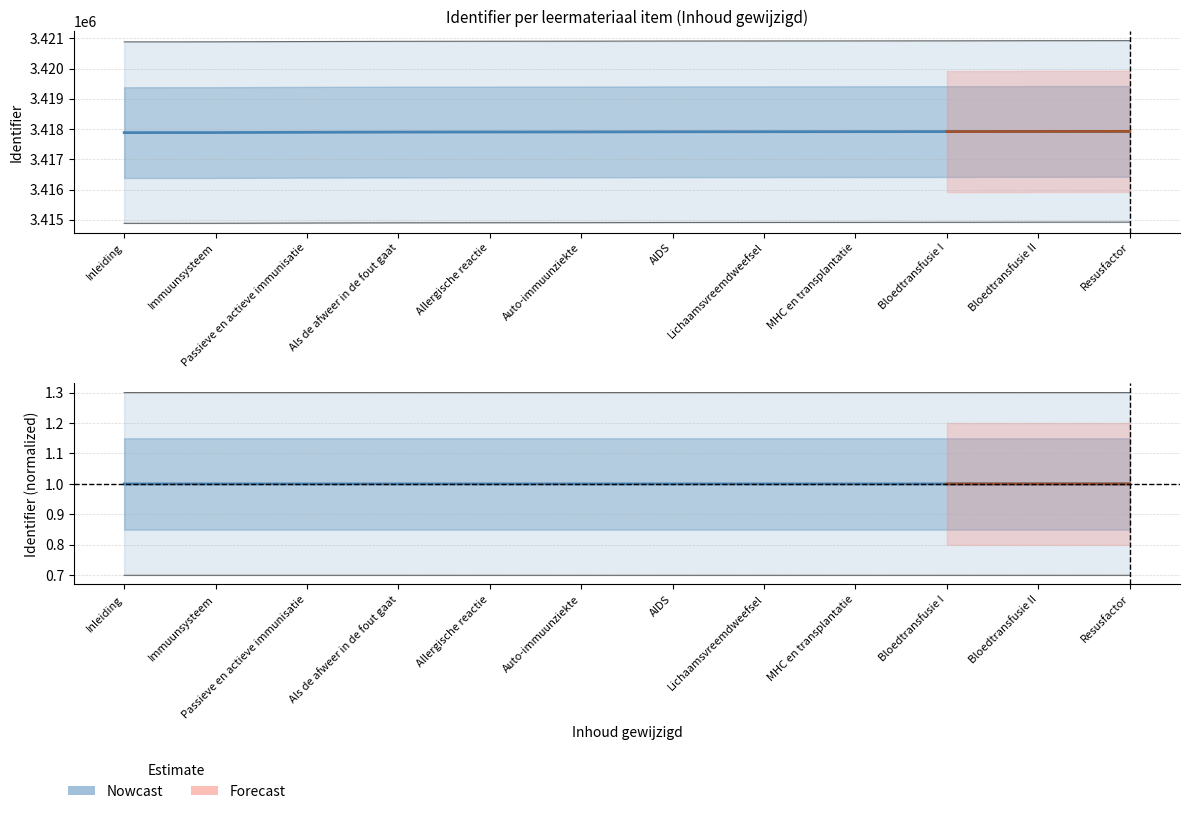

True or false: there are more than 1 points higher than both neighbors.

False